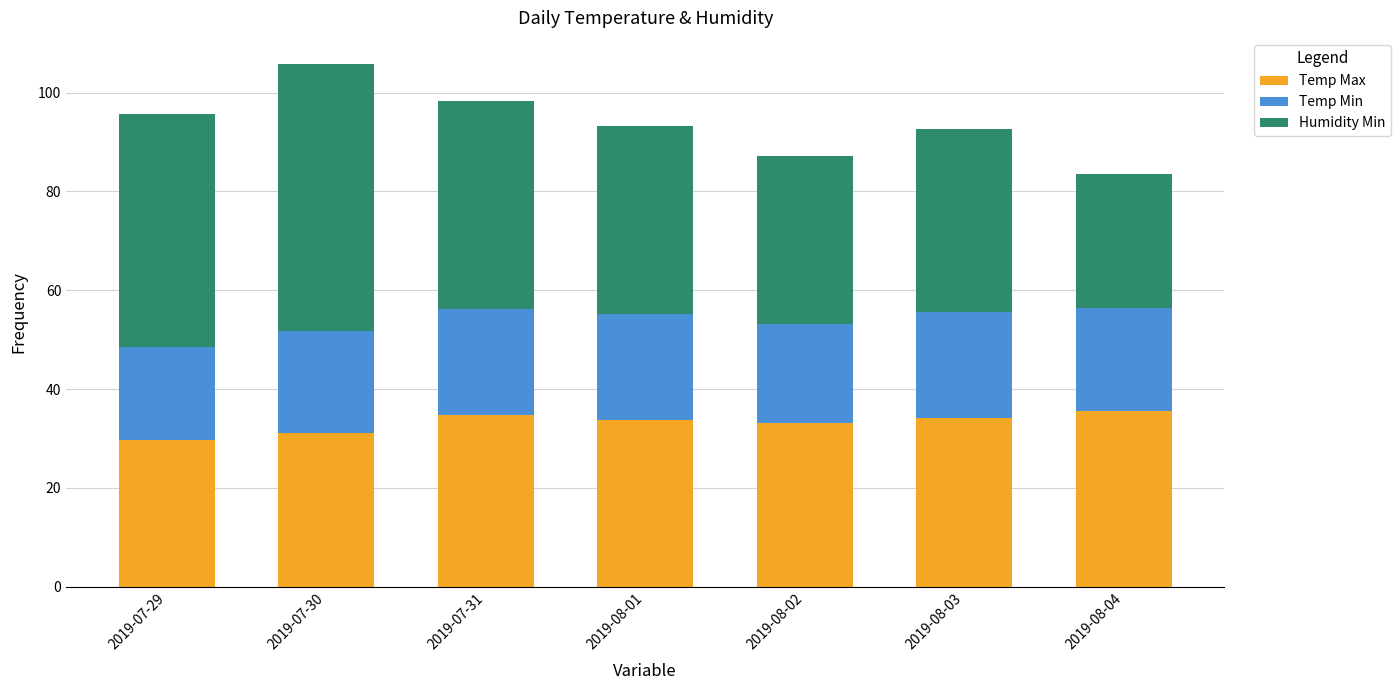

At which category is the sum across all series the highest?

2019-07-30